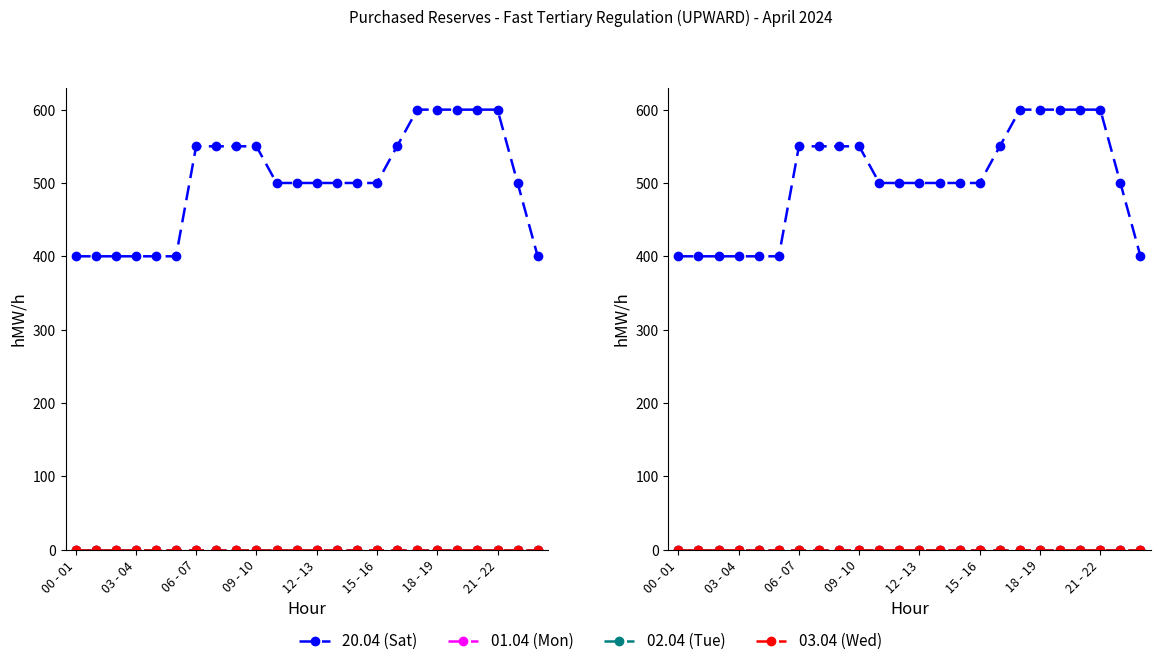

What is the spread (max minus min) of values at 20?

600